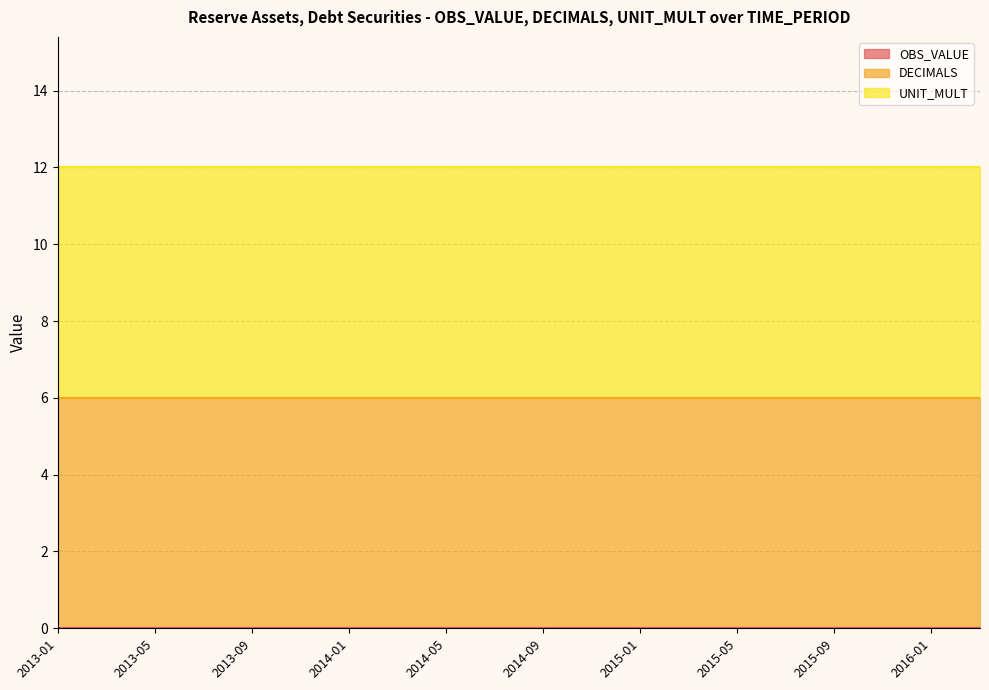

True or false: DECIMALS and OBS_VALUE intersect in this chart.

False